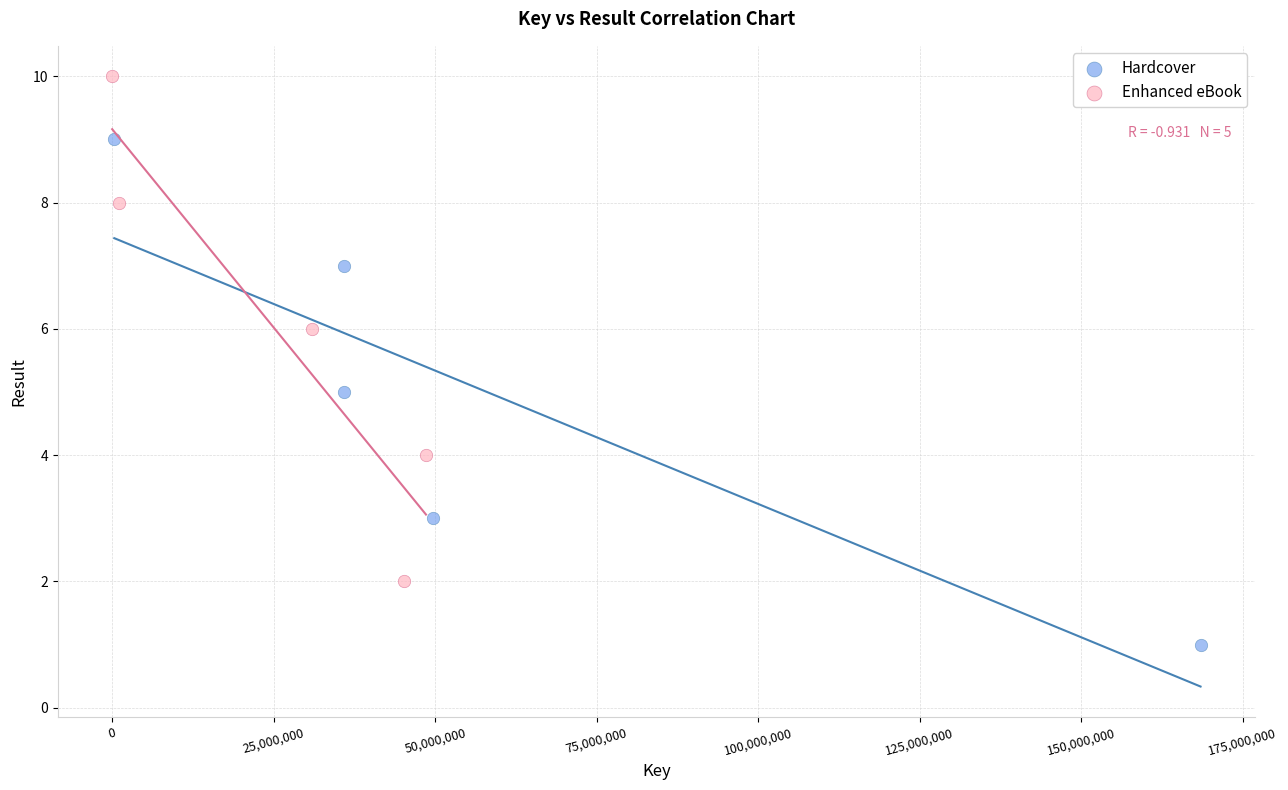

Which series contains the highest Y value?

Enhanced eBook